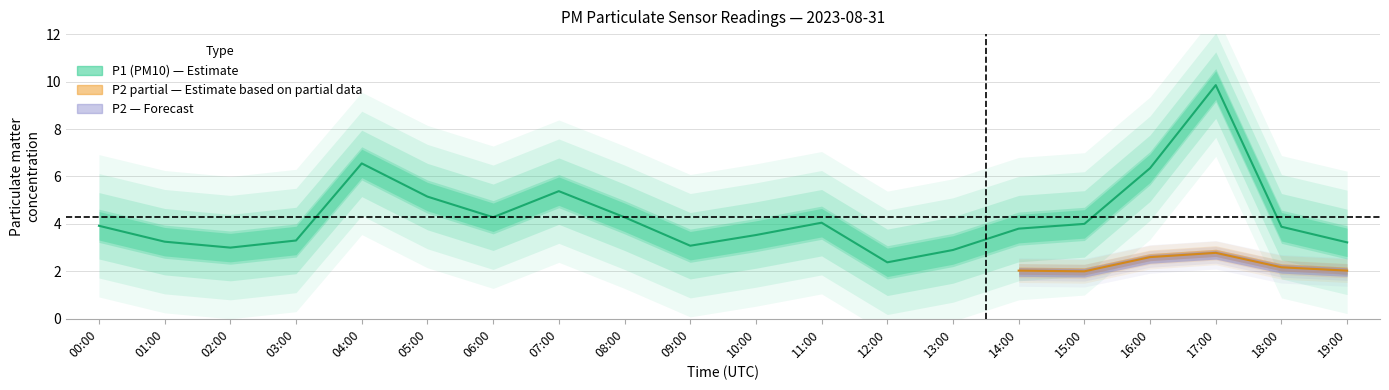

Reading left to right, extract all data points from this chart.

3.9	3.2	3.0	3.3	6.5	5.2	4.3	5.4	4.3	3.1	3.5	4.0	2.4	2.9	3.8	4.0	6.3	9.8	3.9	3.2